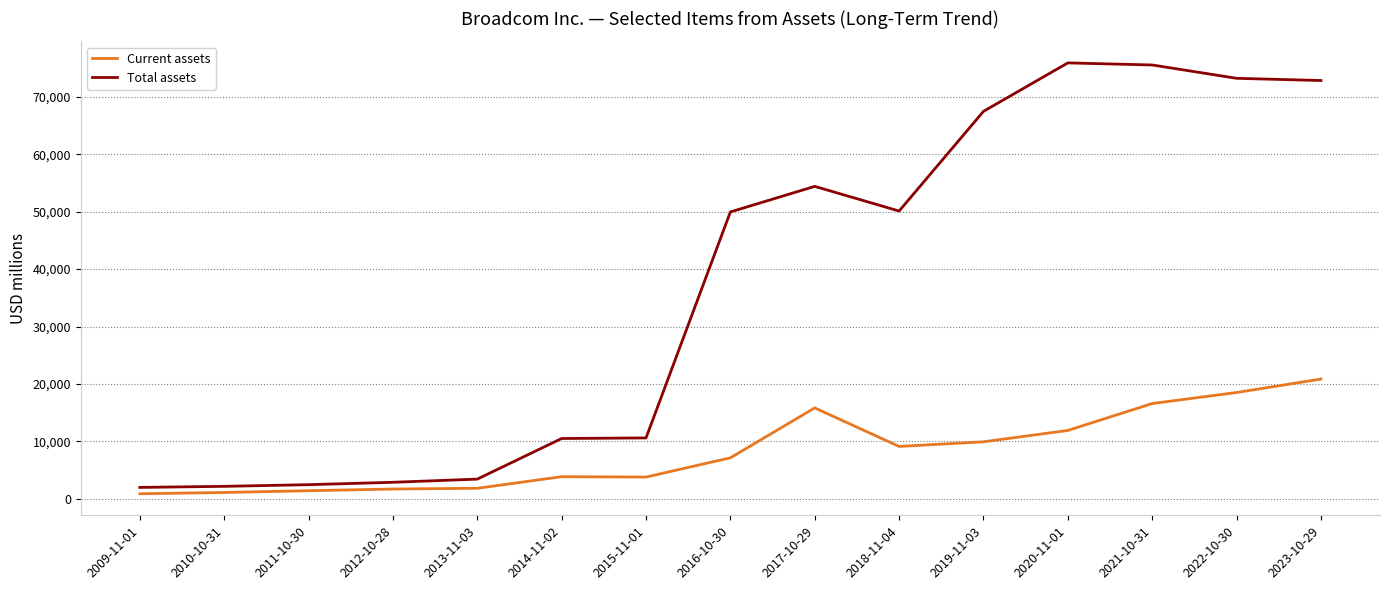

Is it true that Current assets equals 3775 at 2015-11-01?

True